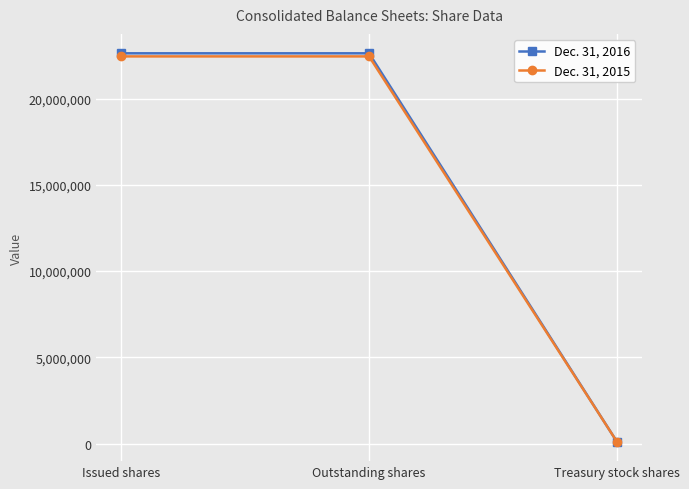

Is it true that Dec. 31, 2015 equals 22444028 at Outstanding shares?

True